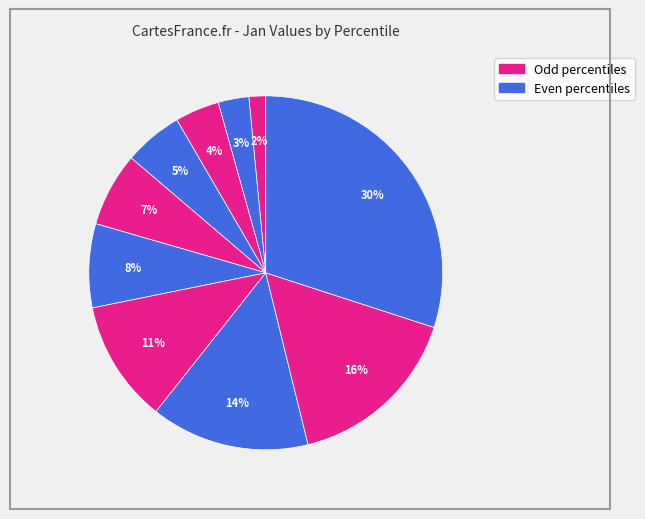

How many segments does this pie chart have?

10